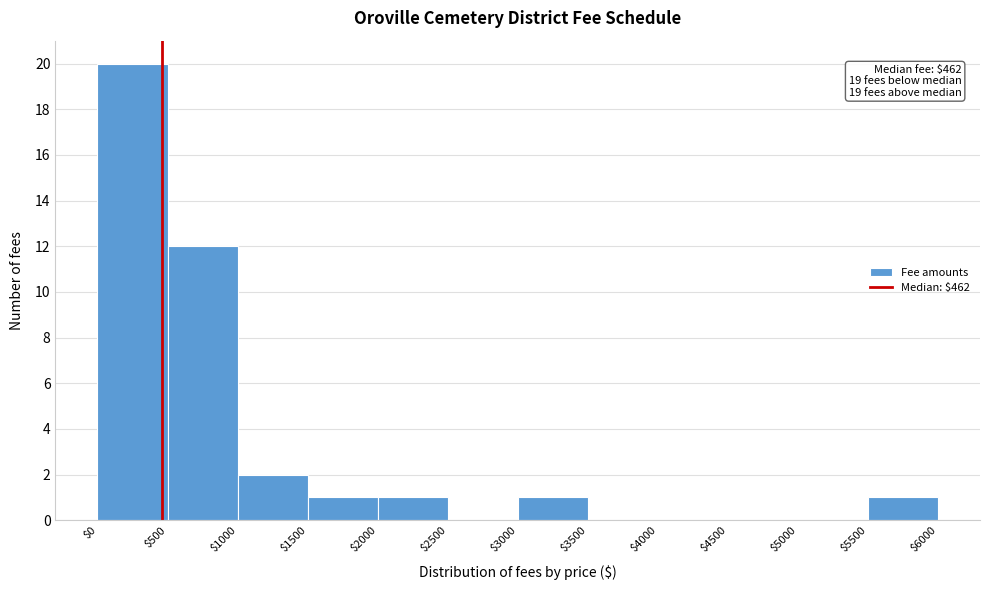

Which range on the x-axis has the tallest bar?

$0 to $500